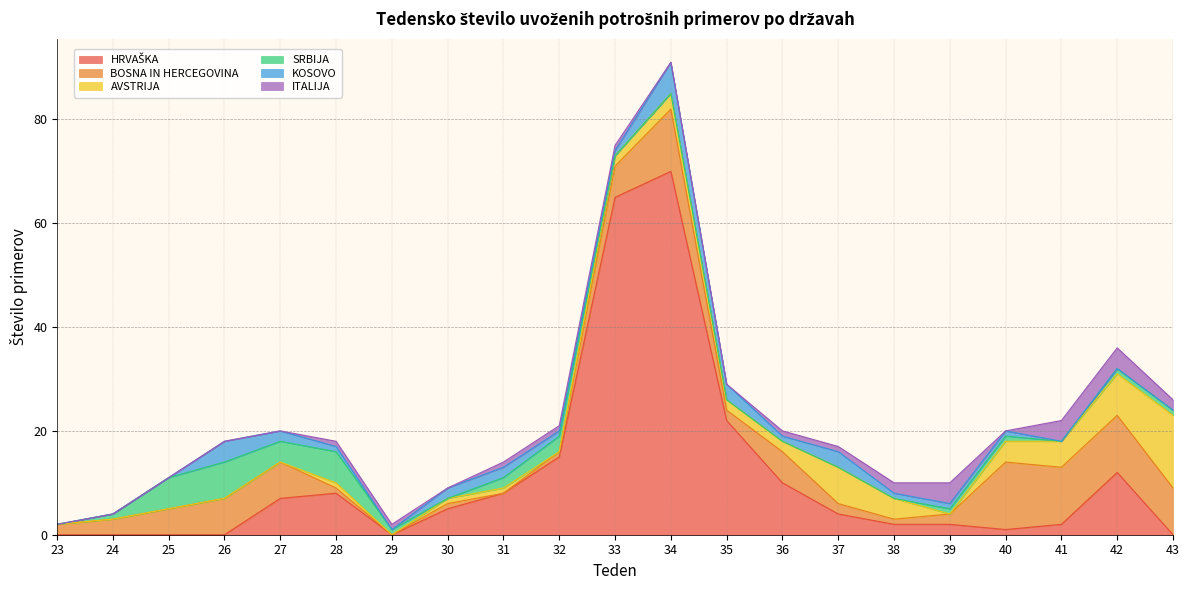

Reading left to right, list all the values displayed in this chart.

HRVAŠKA: 0	0	0	0	7	8	0	5	8	15	65	70	22	10	4	2	2	1	2	12	0
BOSNA IN HERCEGOVINA: 2	3	5	7	7	1	0	1	0	1	6	12	2	6	2	1	2	13	11	11	9
AVSTRIJA: 0	0	0	0	0	1	0	1	1	0	2	3	2	2	7	4	0	4	5	8	14
SRBIJA: 0	1	6	7	4	6	1	0	2	3	0	0	0	0	0	0	1	1	0	1	1
KOSOVO: 0	0	0	4	2	1	0	2	2	1	1	6	3	1	3	1	1	1	0	0	0
ITALIJA: 0	0	0	0	0	1	1	0	1	1	1	0	0	1	1	2	4	0	4	4	2